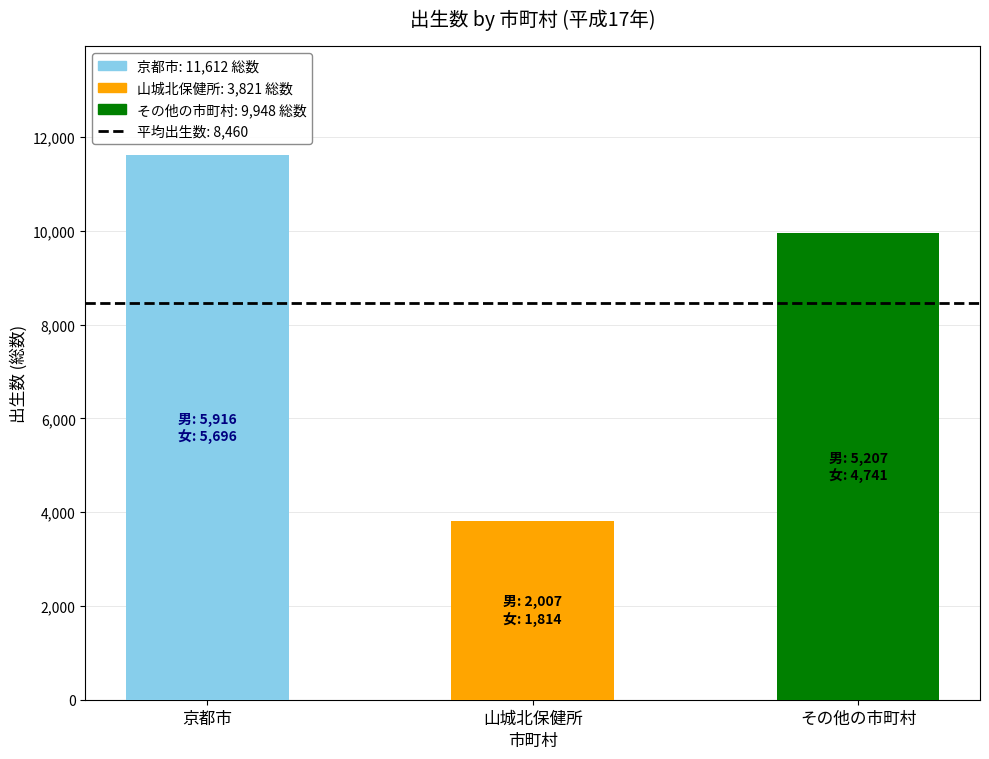

What is the sum of the 京都市 values at その他の市町村 and 山城北保健所?

11612